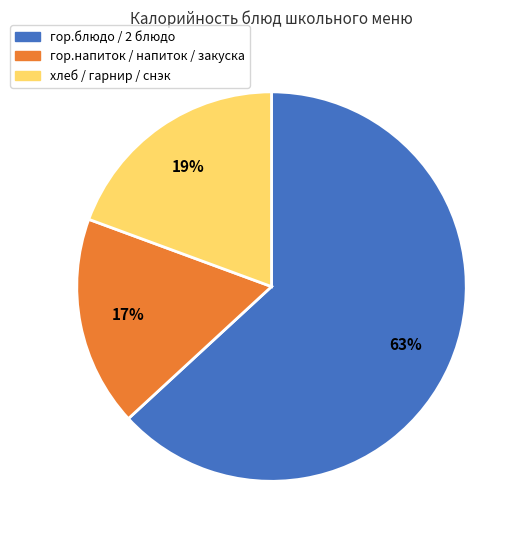

How many segments does this pie chart have?

3